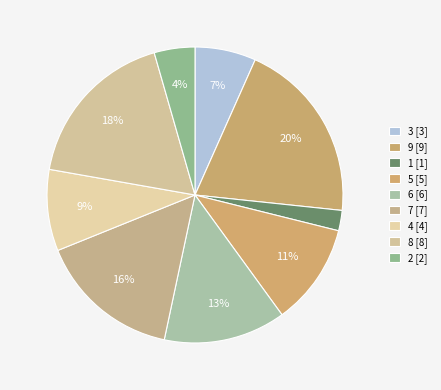

How many slices are in this pie chart?

9